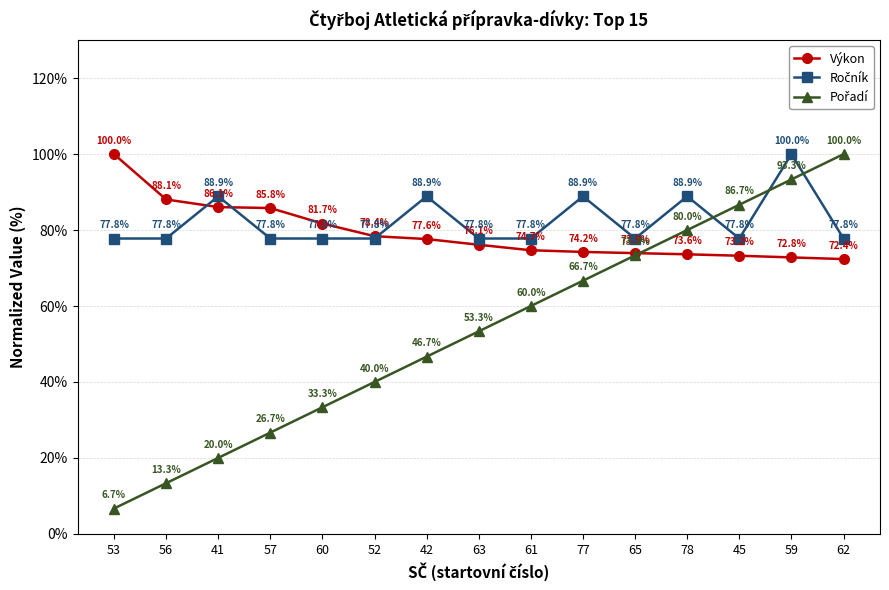

What is the greatest value displayed?

100.0